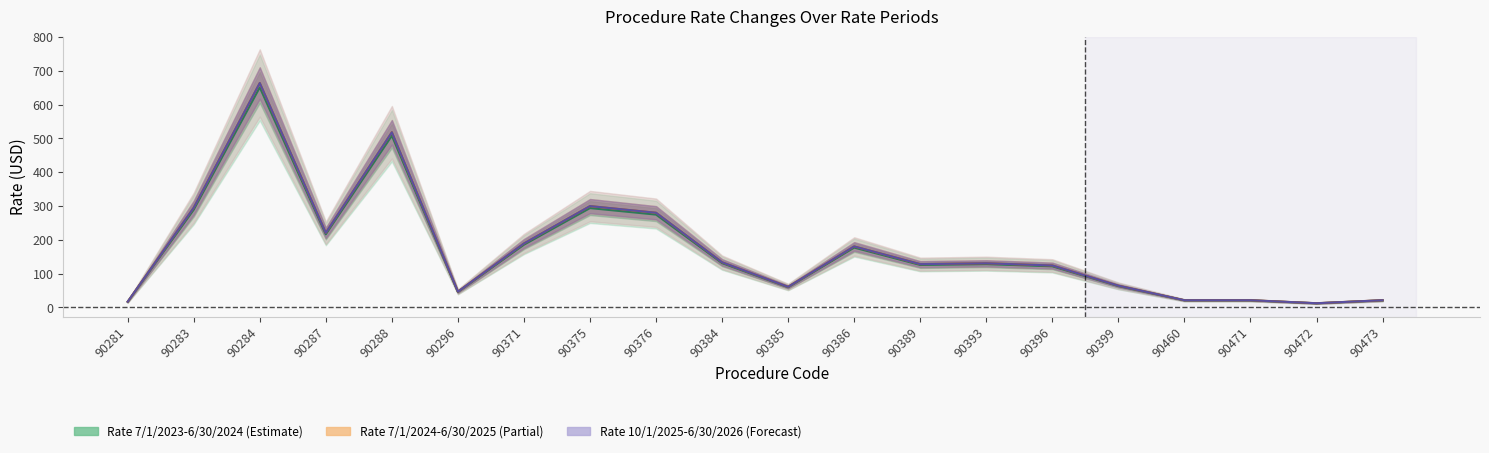

What is the value of the Rate 7/1/2023-6/30/2024 point at the 7th from the left?

185.3